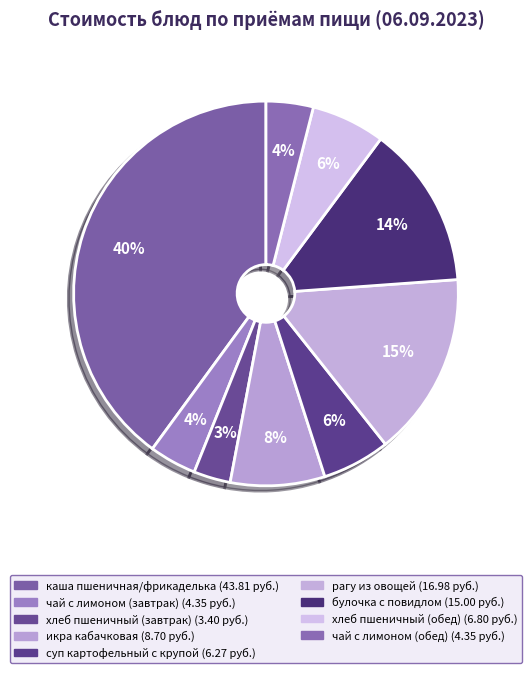

What portion of the pie excludes чай с лимоном (завтрак)?

96.0%